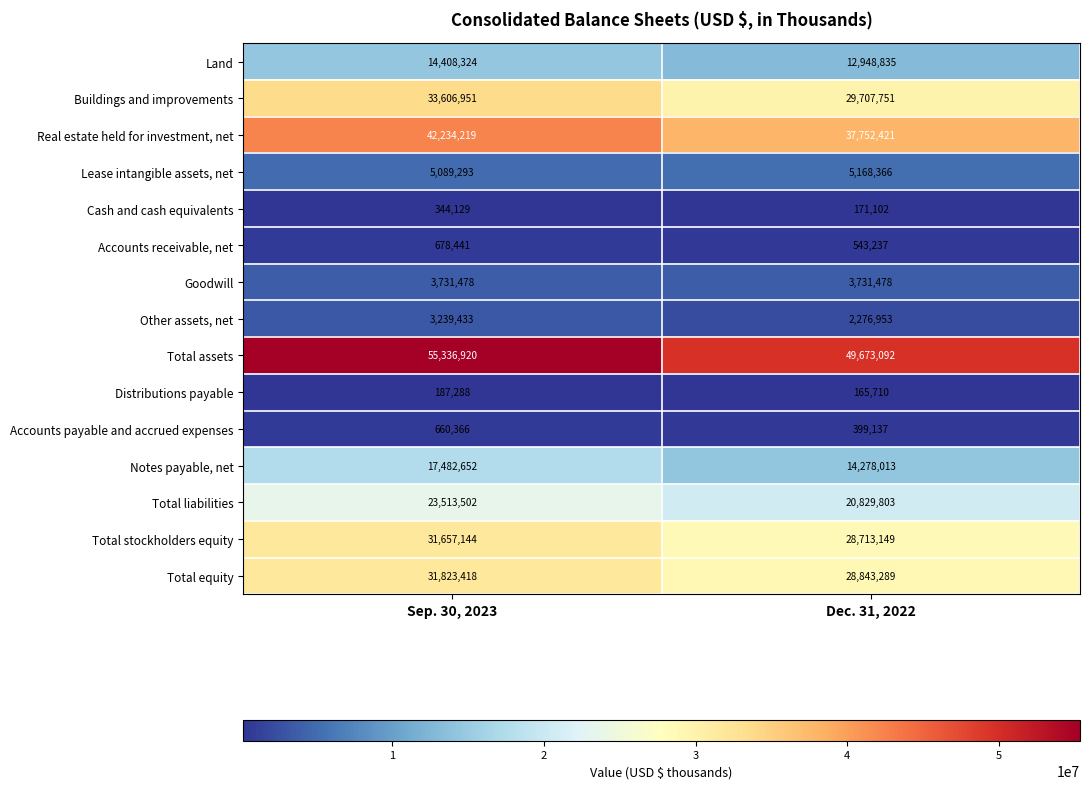

True or false: Total liabilities has a value of 23513502 at Sep. 30, 2023.

True